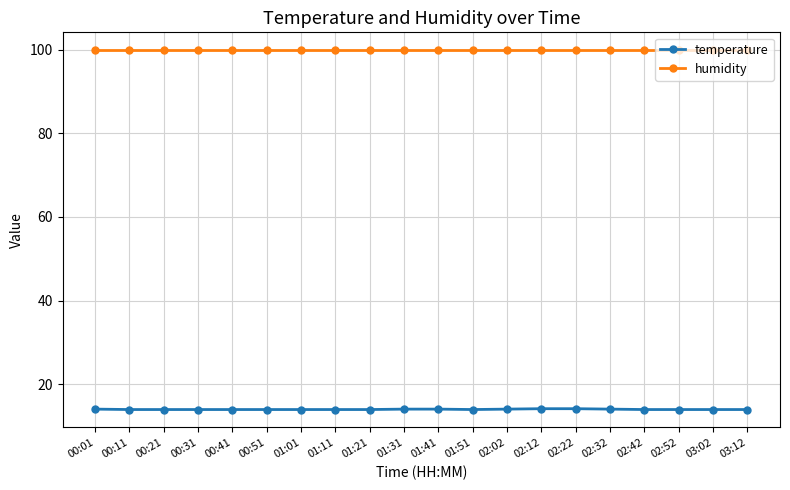

What is the total value across all series at 03:02?

113.8